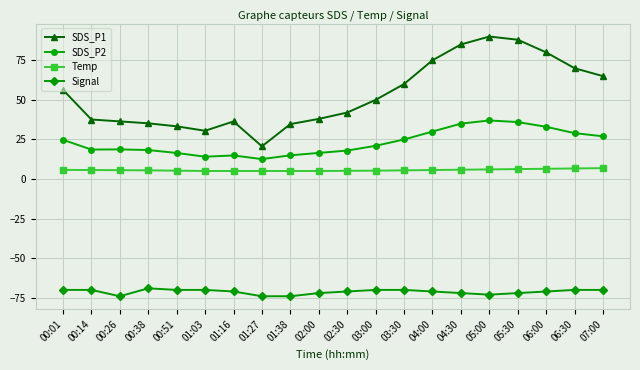

Read the SDS_P2 value at 00:26.

18.7